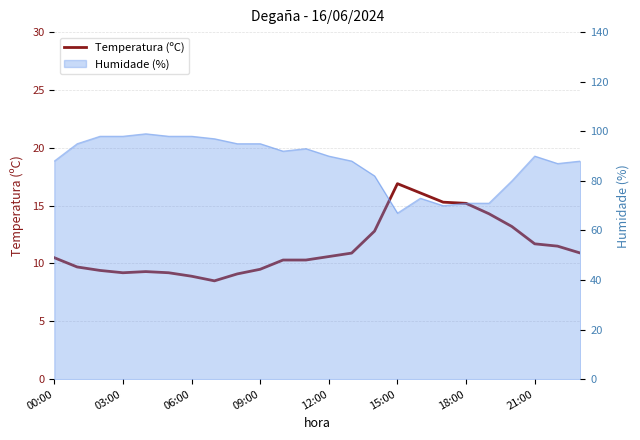

What is the difference between the maximum and minimum values?

8.4